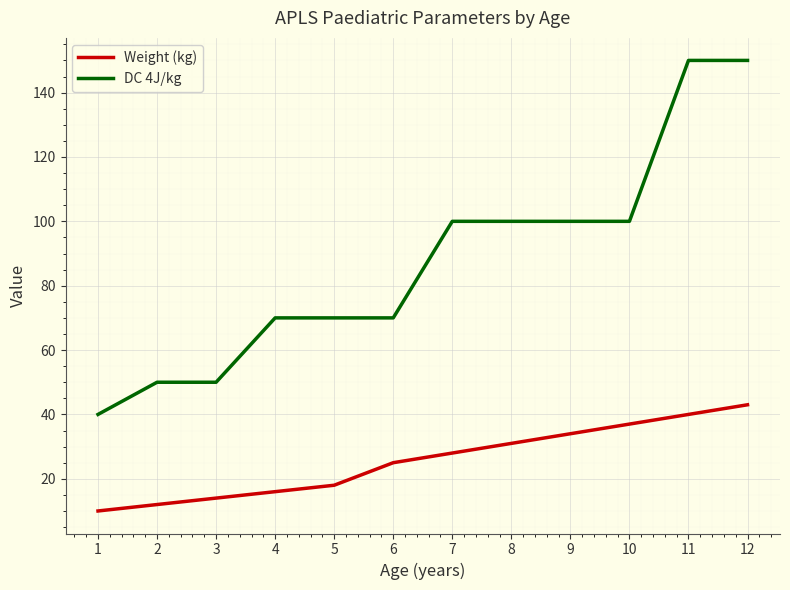

What is the sum of the Weight (kg) values at 4 and 8?

47